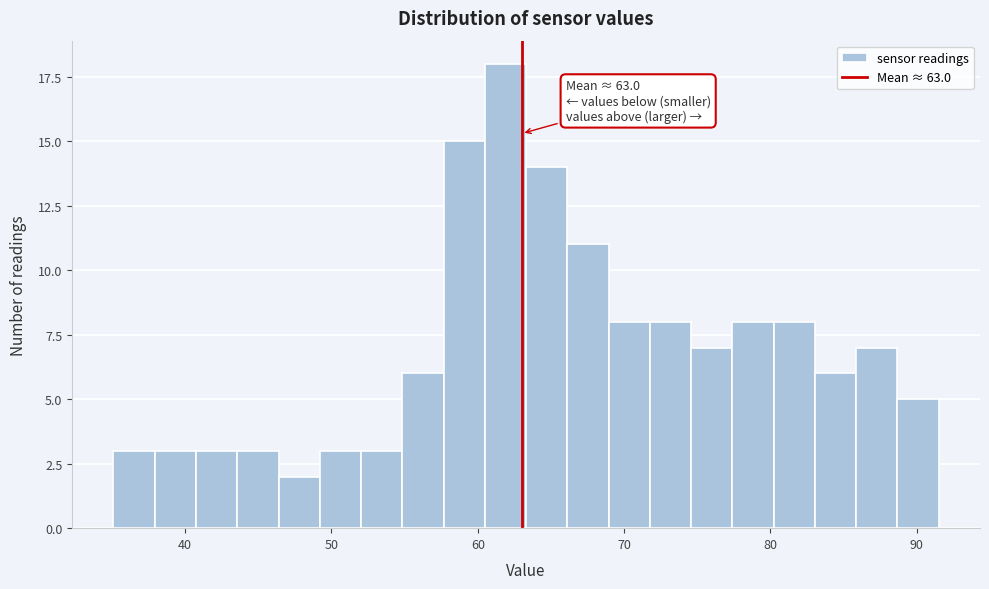

Read against the x-axis, roughly where is the centre of the tallest bar?

62